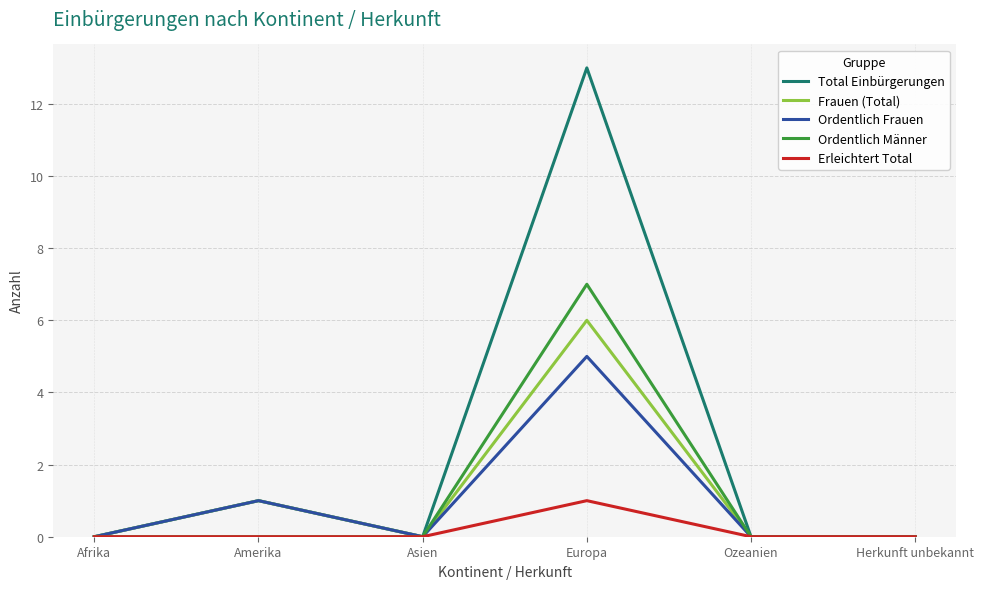

What position from the left is Europa?

4